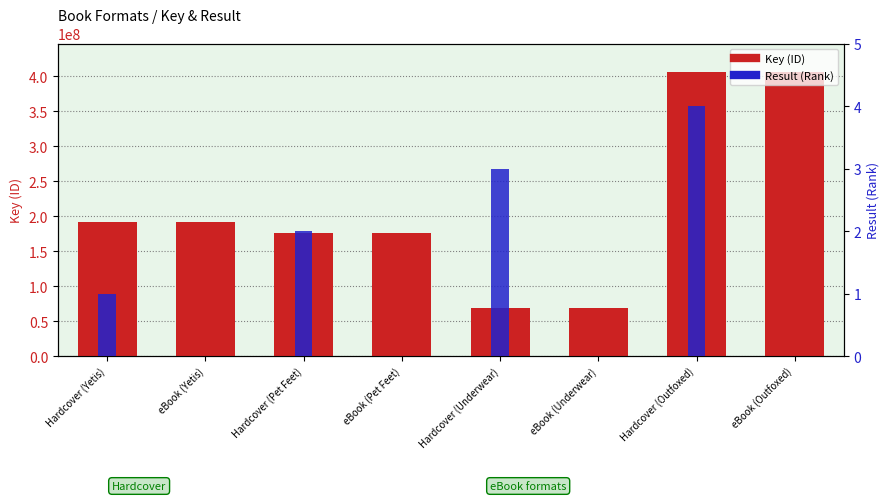

At which label is Result (Rank) closest to 2?

Hardcover (Pet Feet)